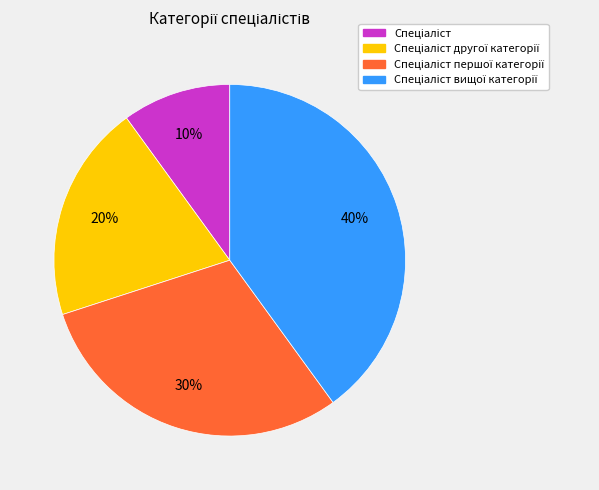

To the nearest percent, what is the difference between the largest and smallest slice percentages?

30%